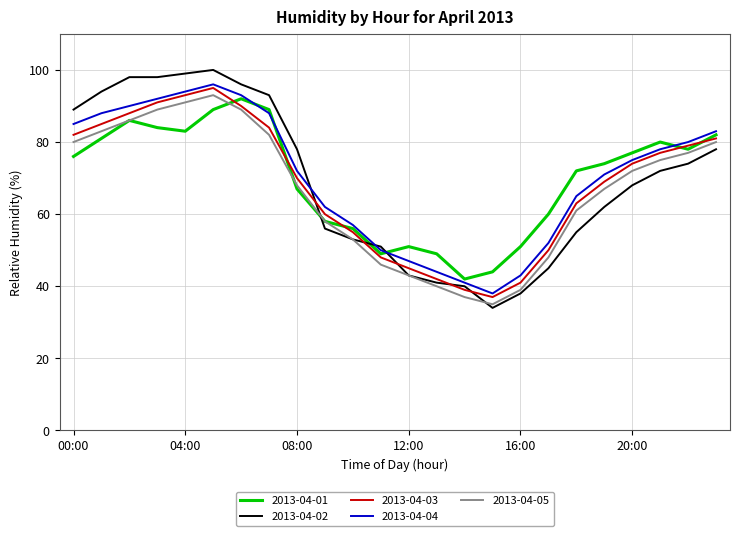

True or false: 2013-04-05 has more than 2 points higher than both neighbors.

False